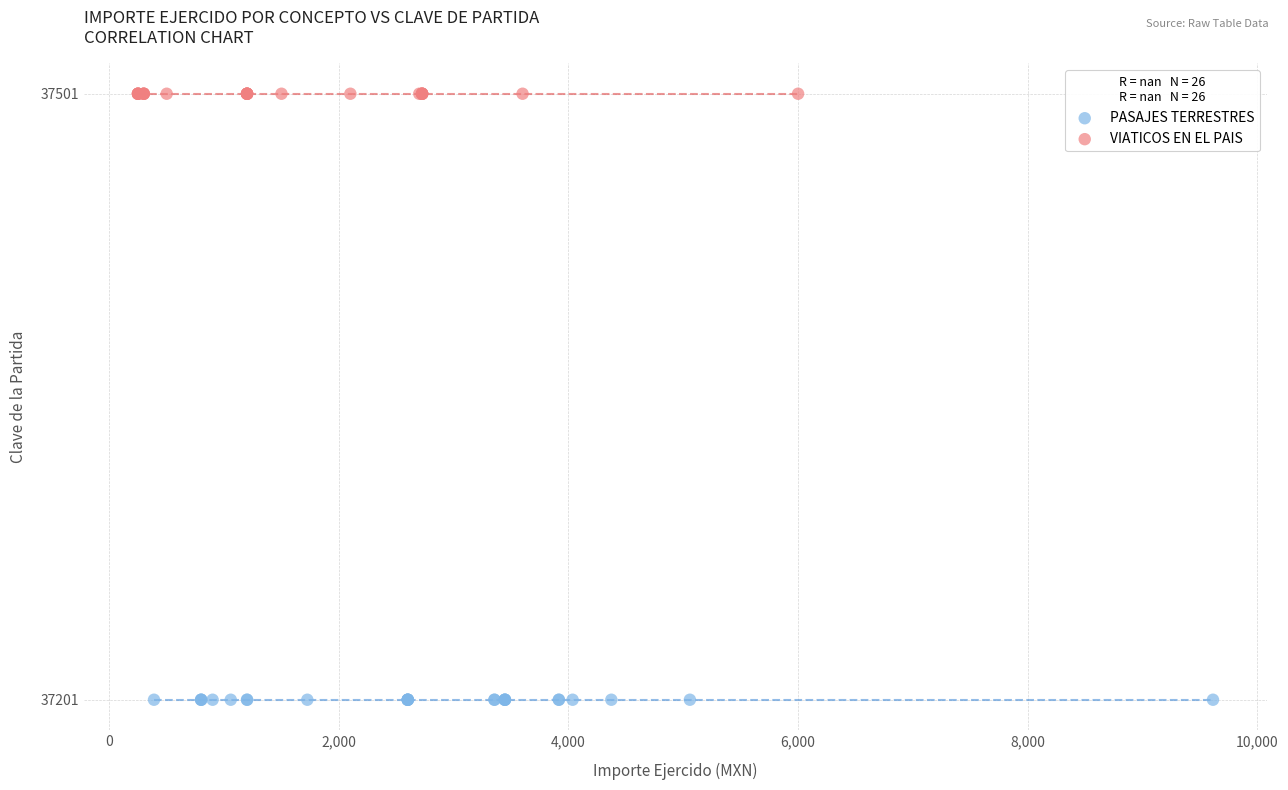

Which series reaches the minimum Y coordinate?

PASAJES TERRESTRES